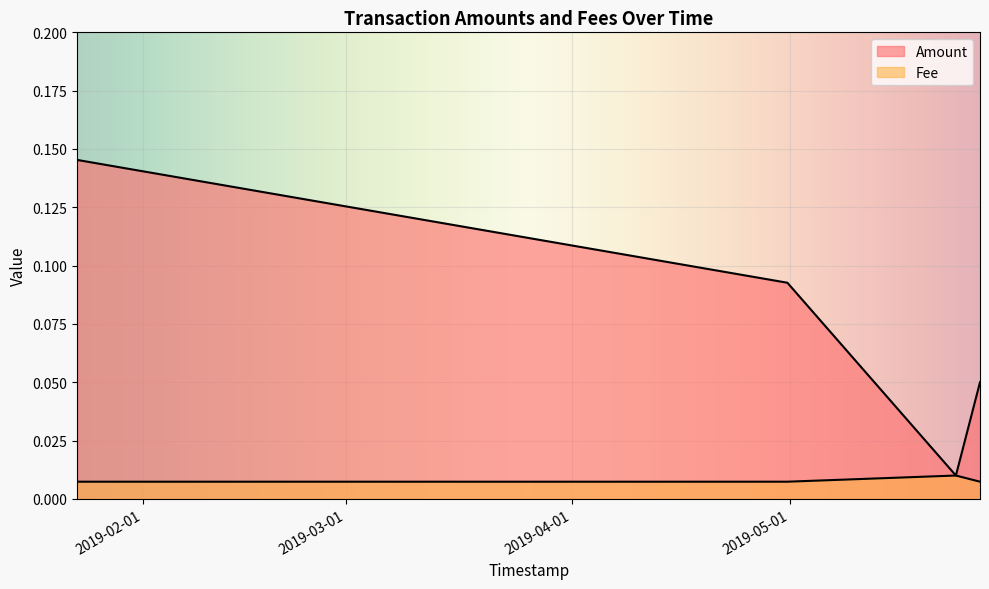

True or false: Fee and Amount cross at least once.

False